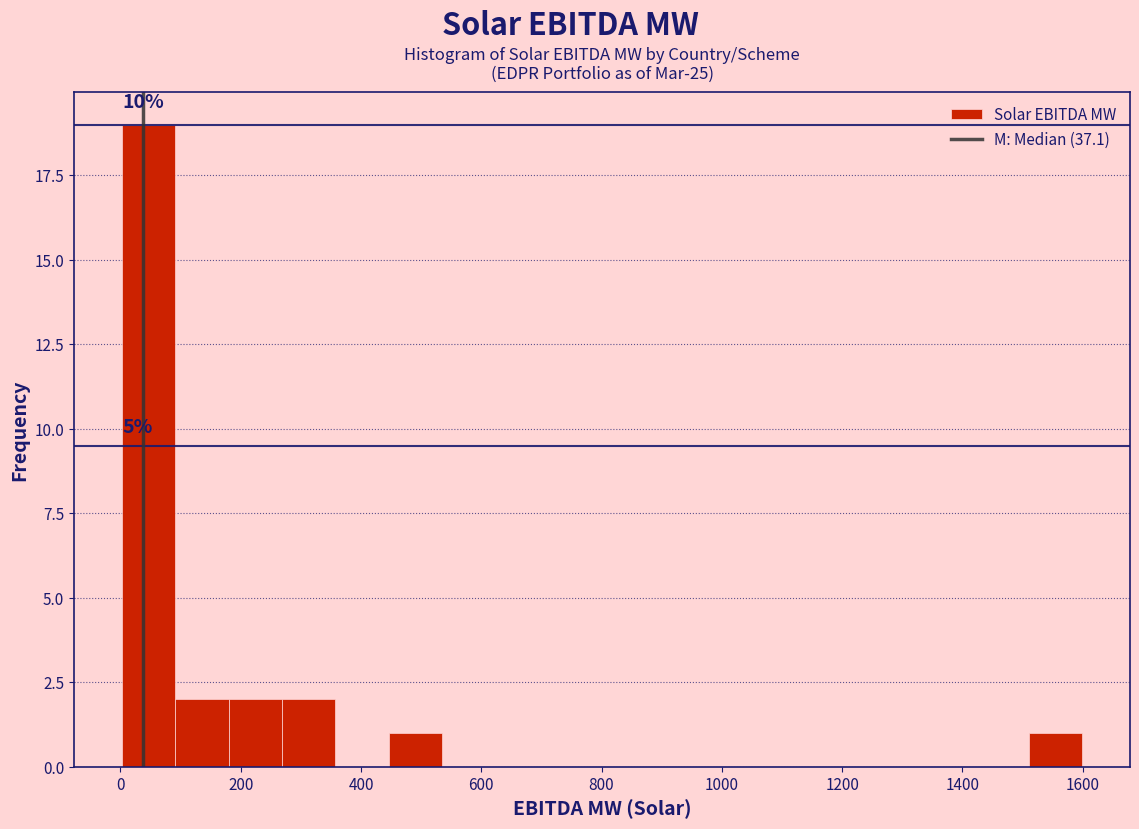

Over which range of the x-axis is the bar tallest?

0 to 100